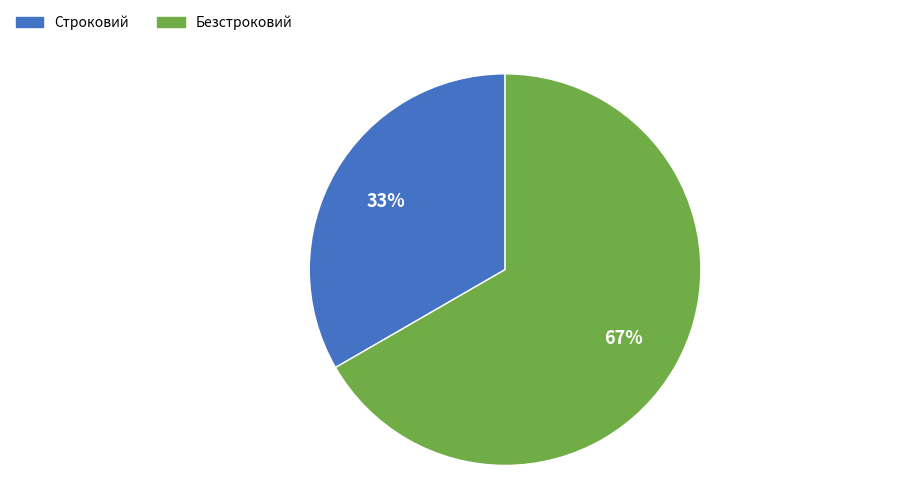

What percentage is the Безстроковий slice, to the nearest percent?

67%